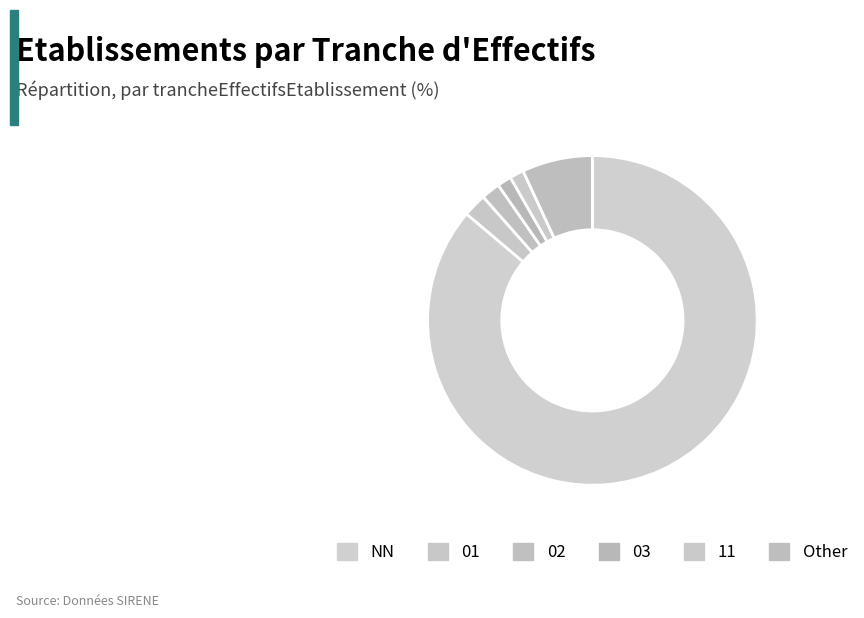

What is the majority slice?

NN